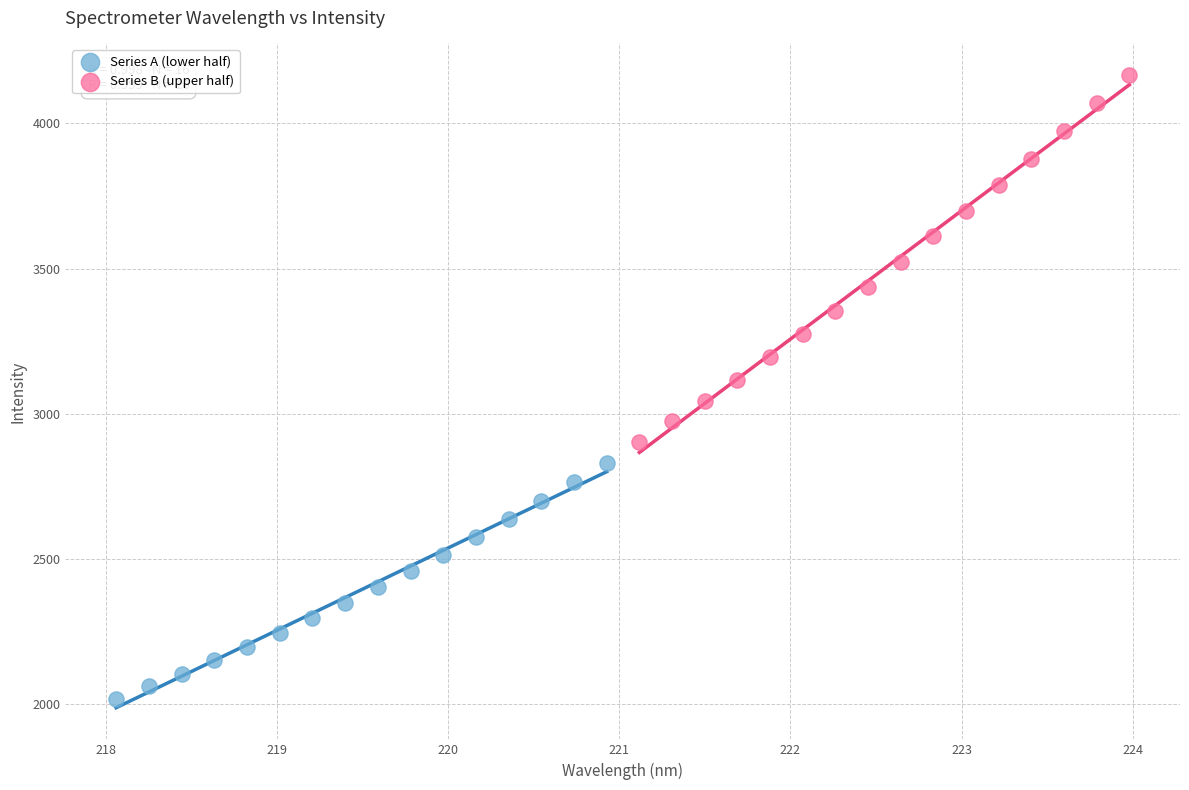

Which series contains the lowest Y value?

Series A (lower half)